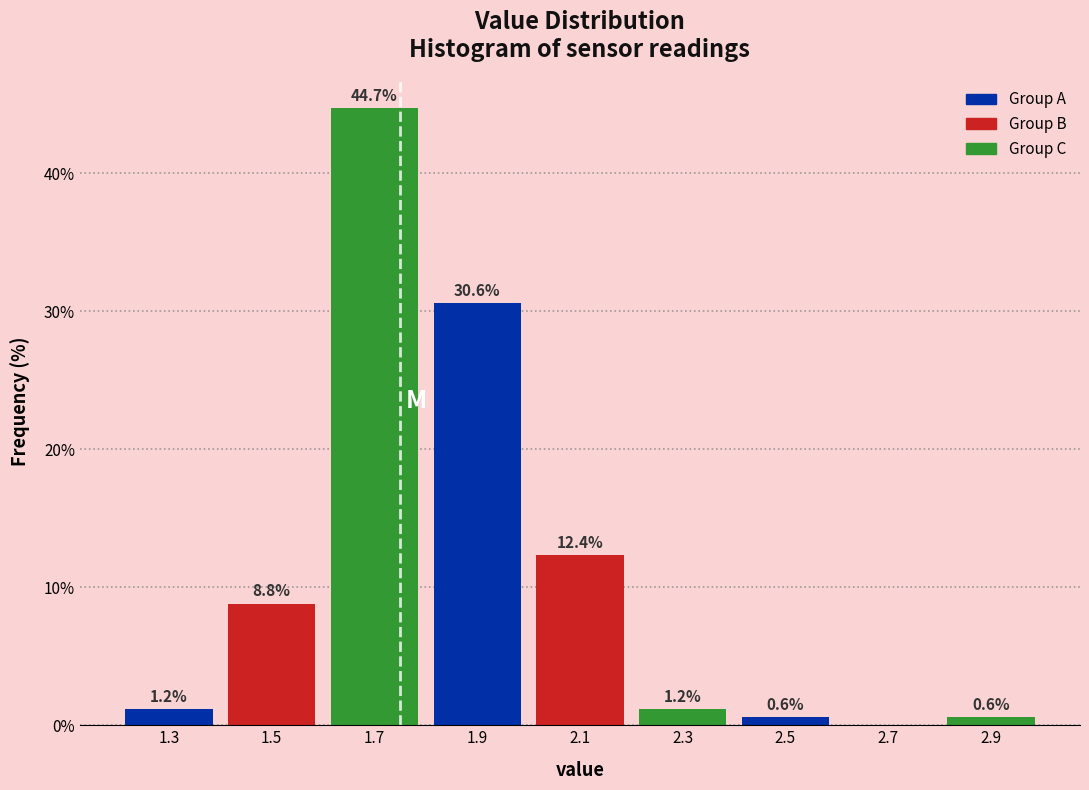

Over which range of the x-axis is the bar tallest?

1.6 to 1.8